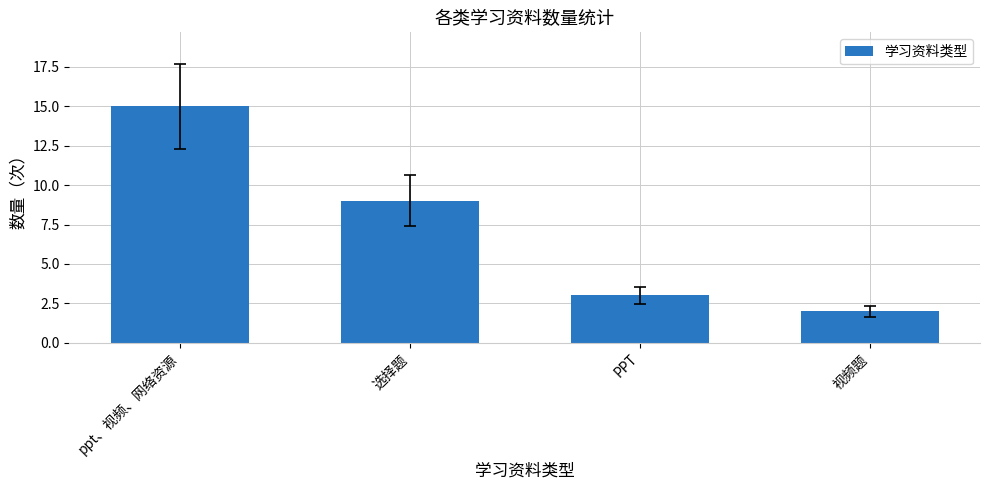

What is the change in value from ppt、视频、网络资源 to 选择题?

-6